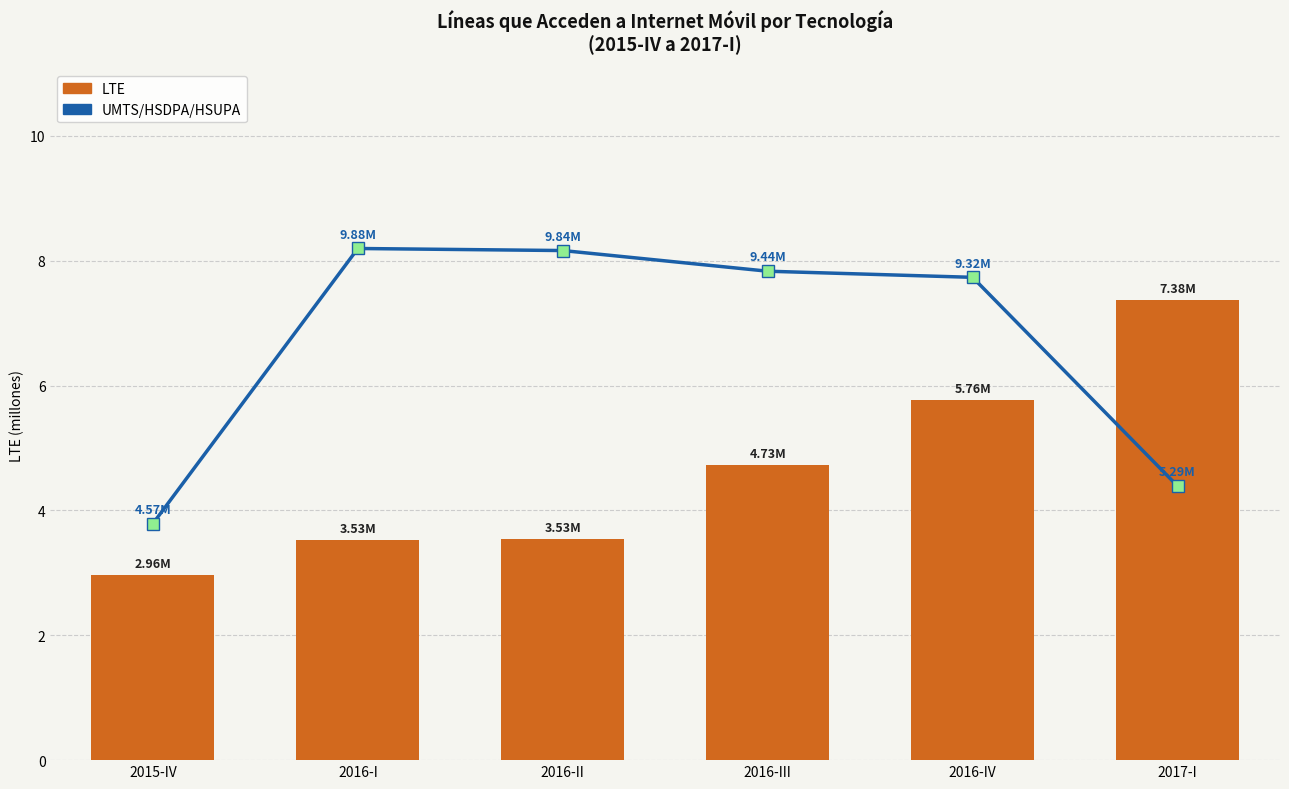

Reading left to right, list all the values displayed in this chart.

LTE: 3.0	3.5	3.5	4.7	5.8	7.4
UMTS/HSDPA/HSUPA: 4.6	9.9	9.8	9.4	9.3	5.3